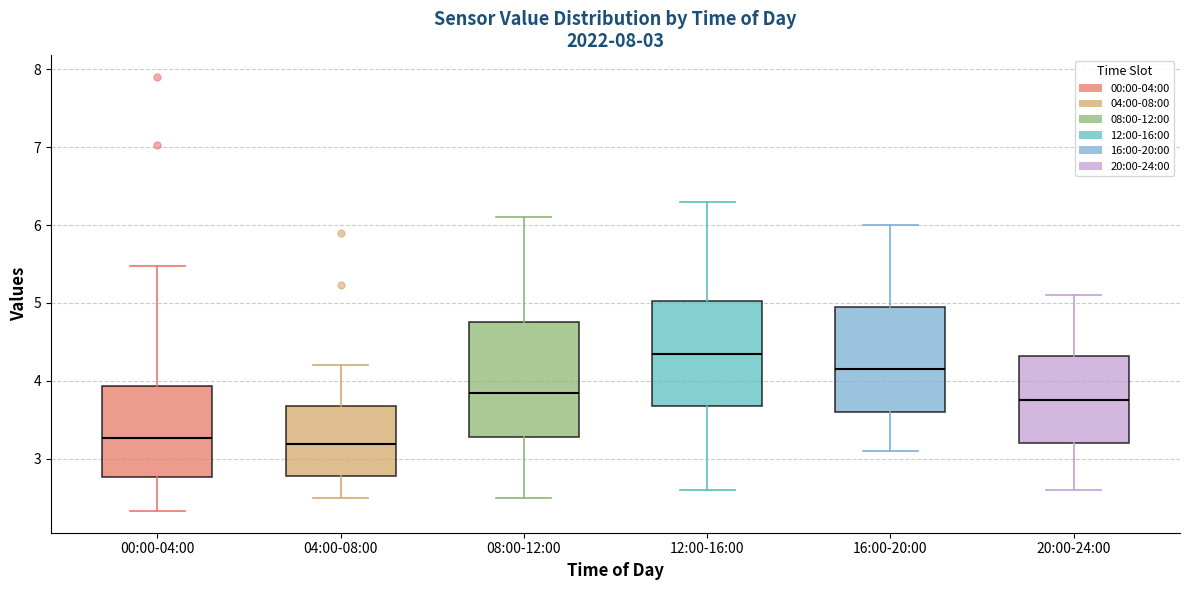

Which box is the tallest, from its lower edge to its upper edge?

08:00-12:00